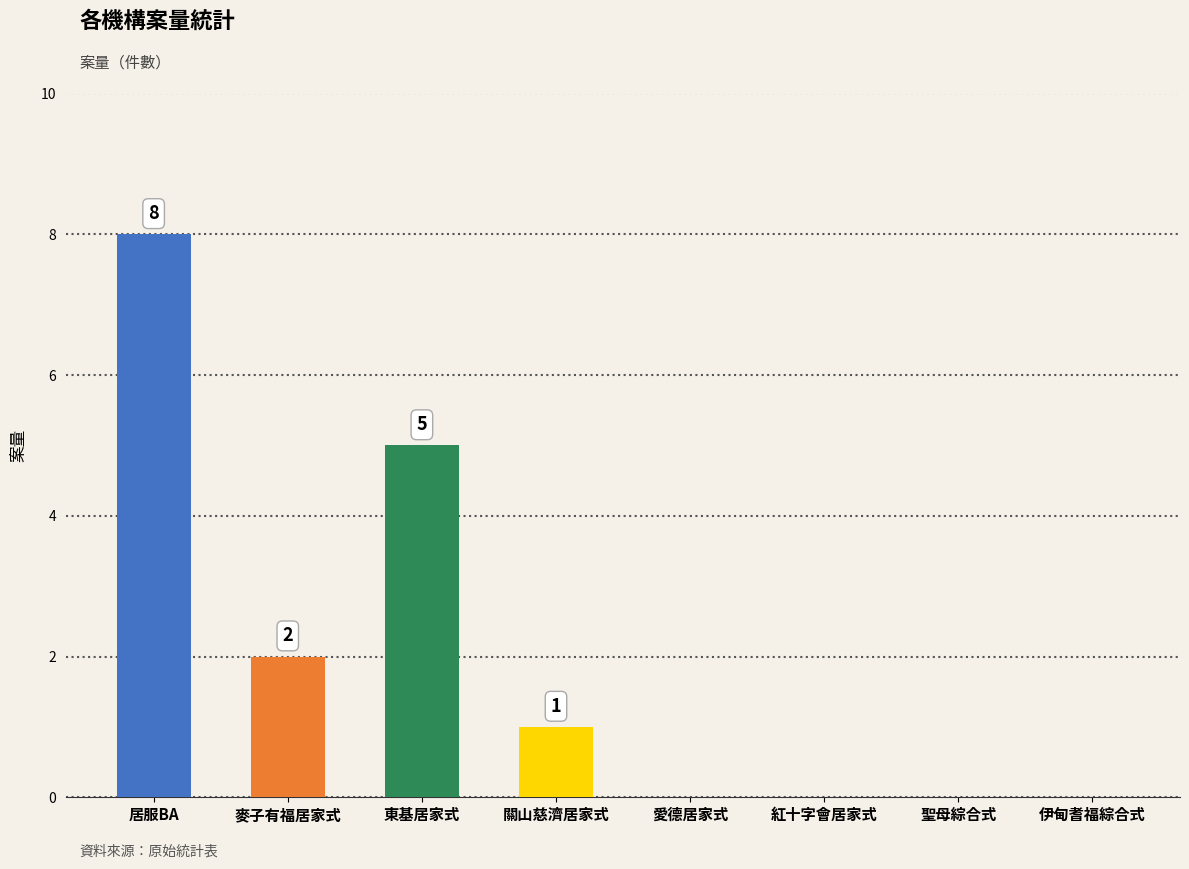

The value at 居服BA is 14. True or false?

False